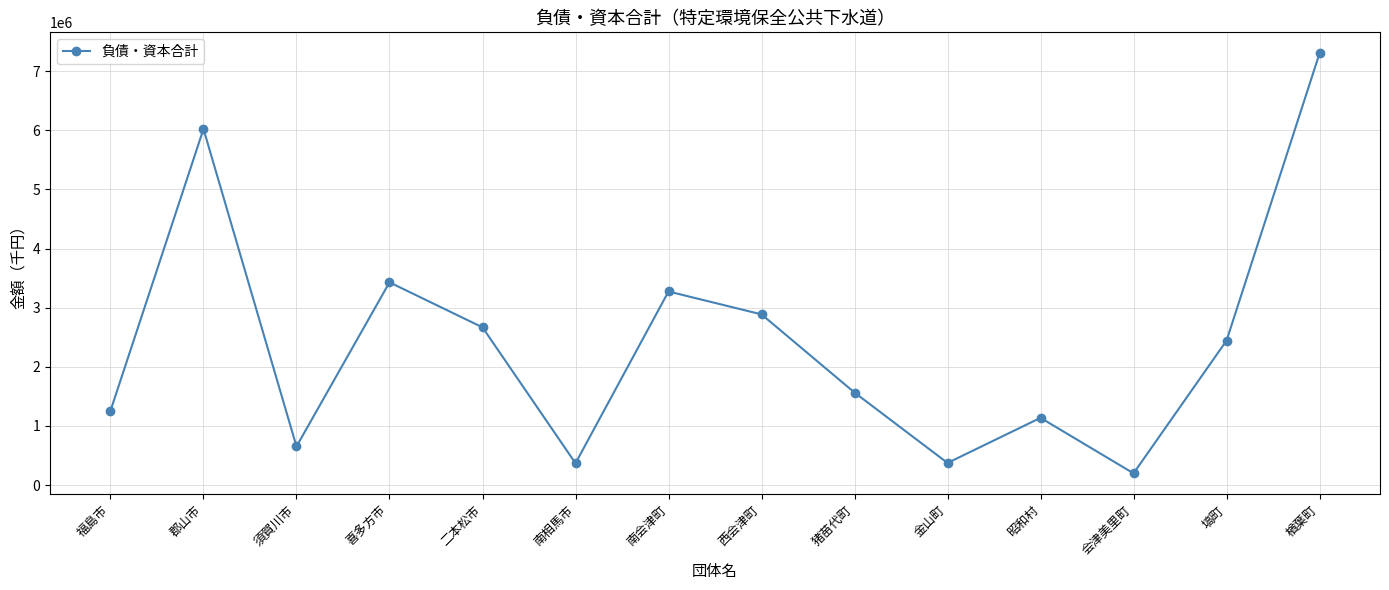

What is the sum of all values?

33568560